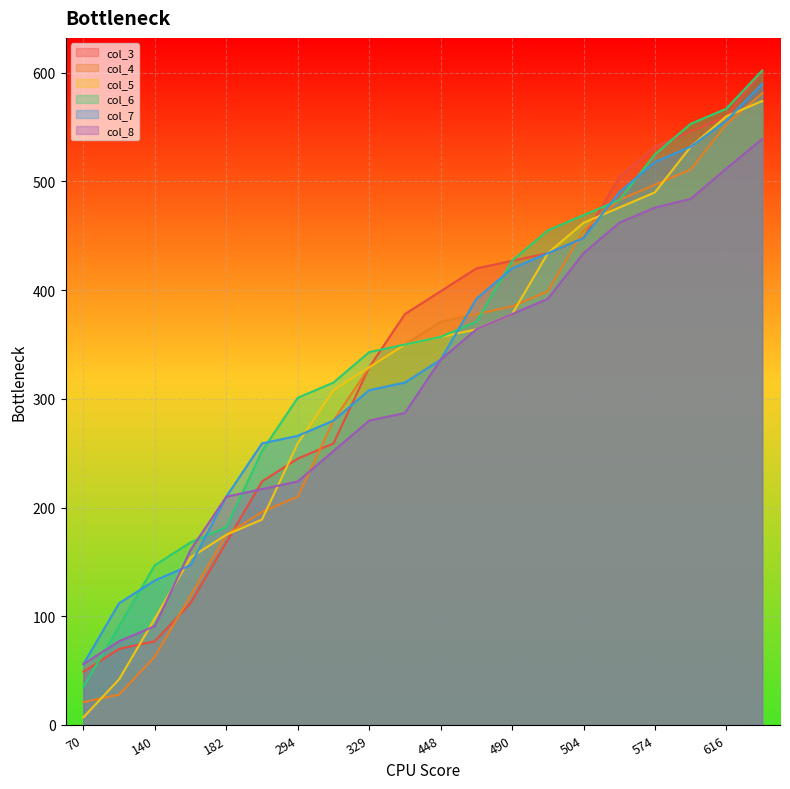

Count the number of data series in this chart.

6